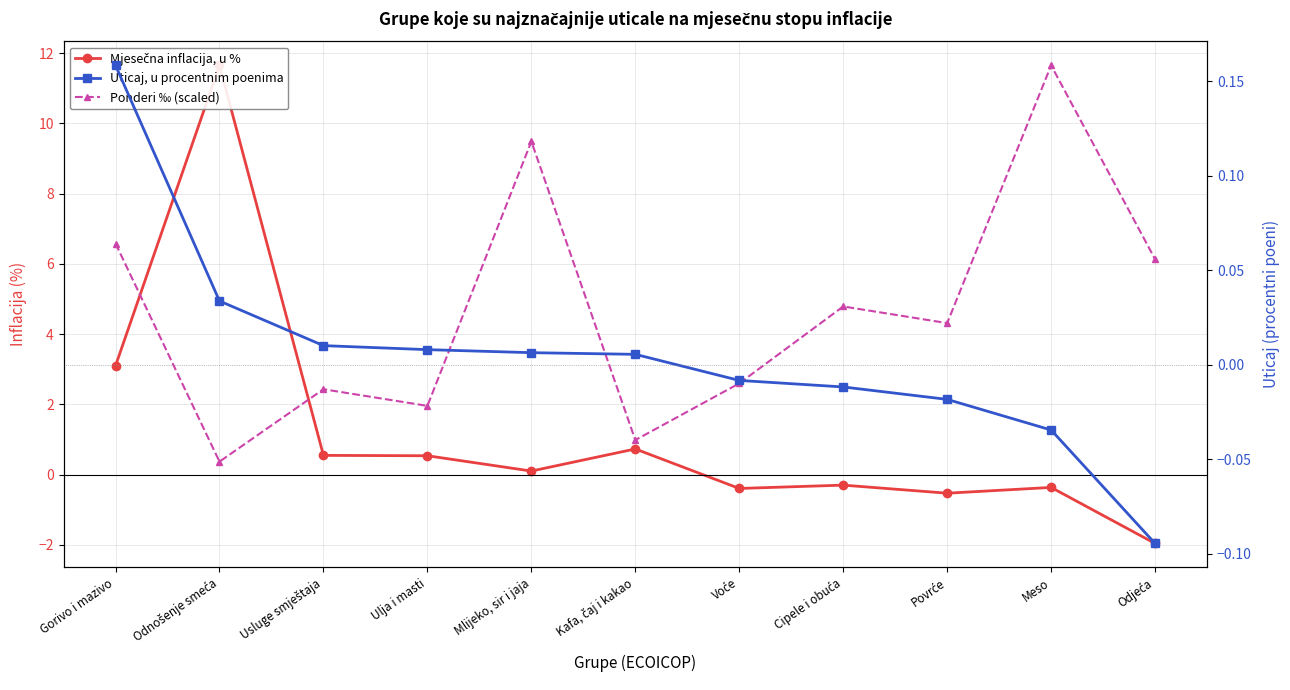

How many lines are shown in the chart?

3